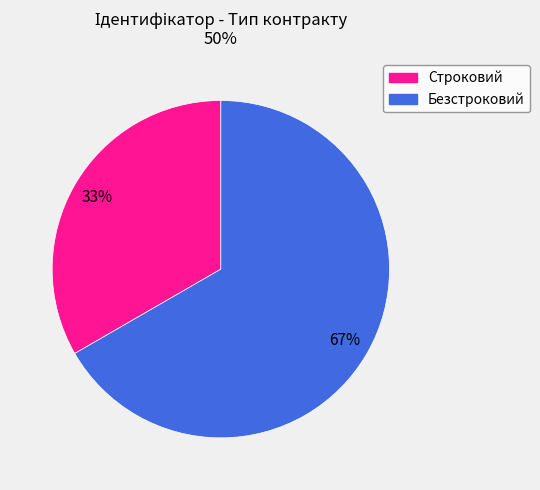

Which has a higher value, Безстроковий or Строковий?

Безстроковий